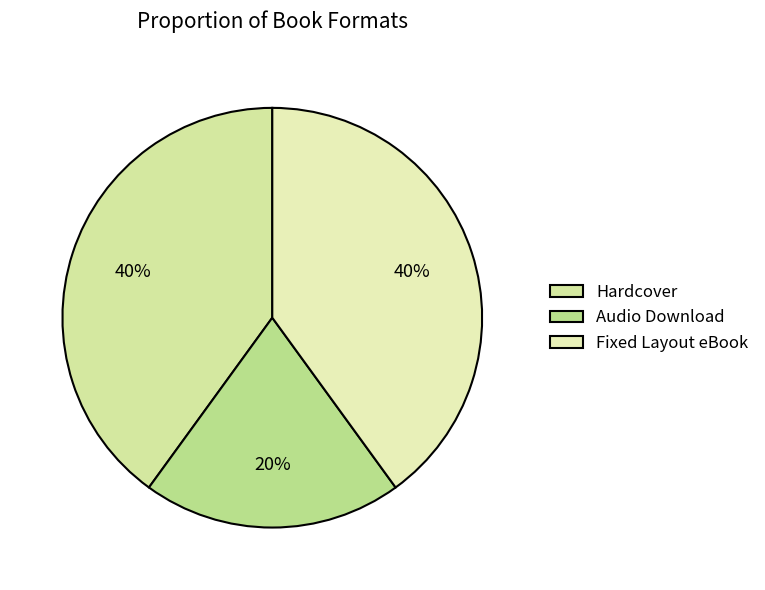

Count the number of slices in the pie.

3